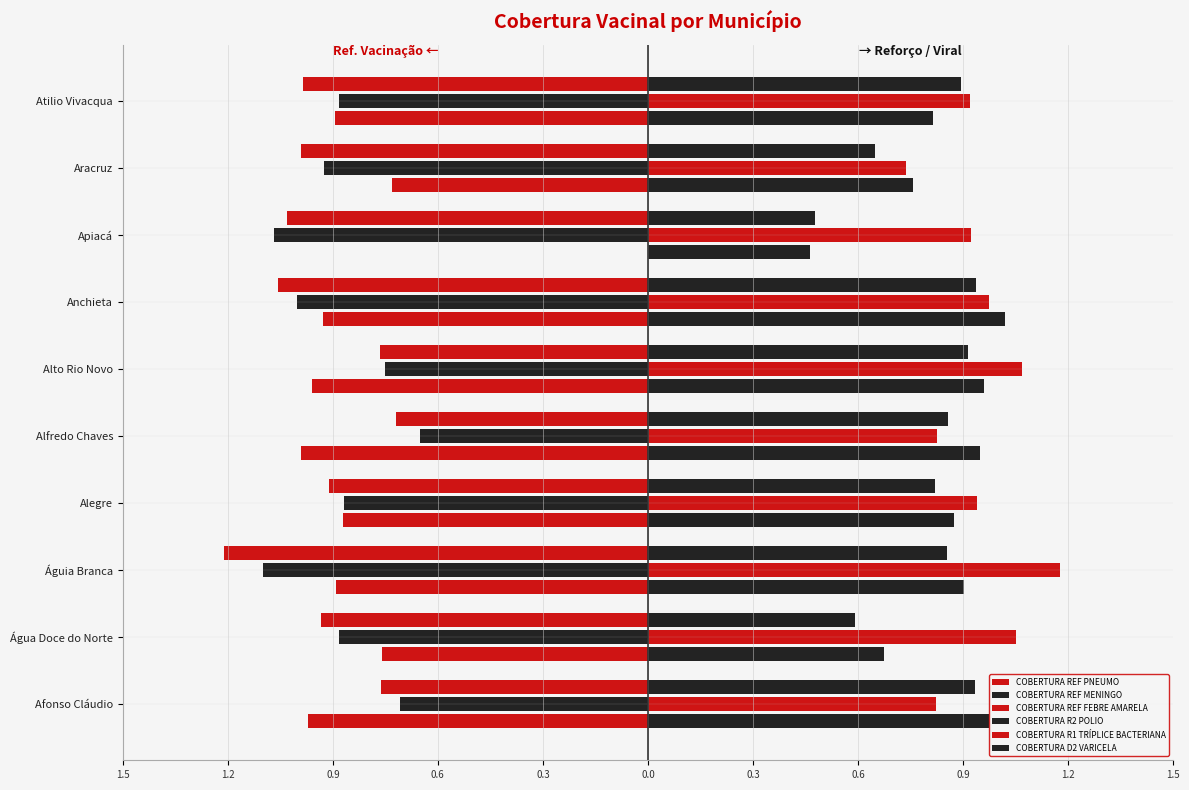

Count the number of data series in this chart.

6